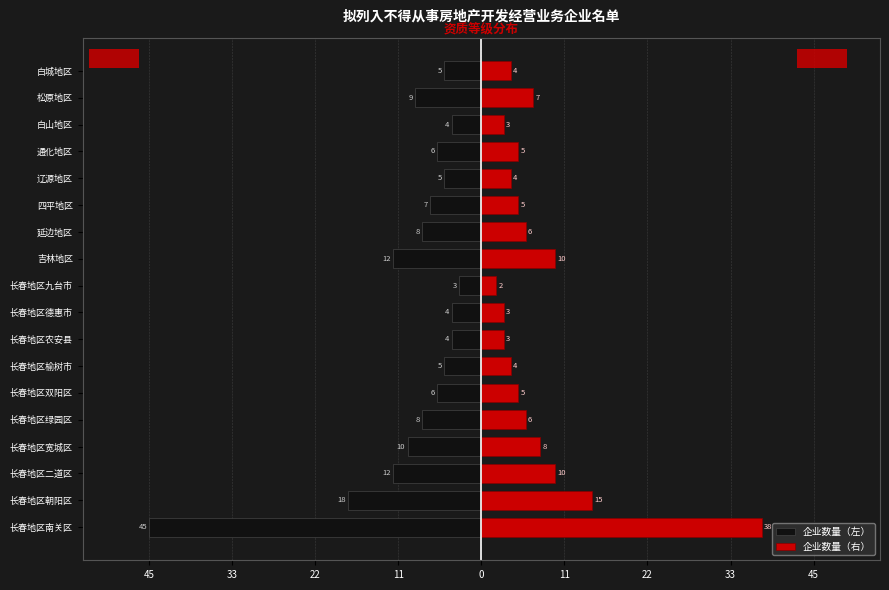

The 企业数量（左） series shows -7 at 辽源地区. True or false?

False